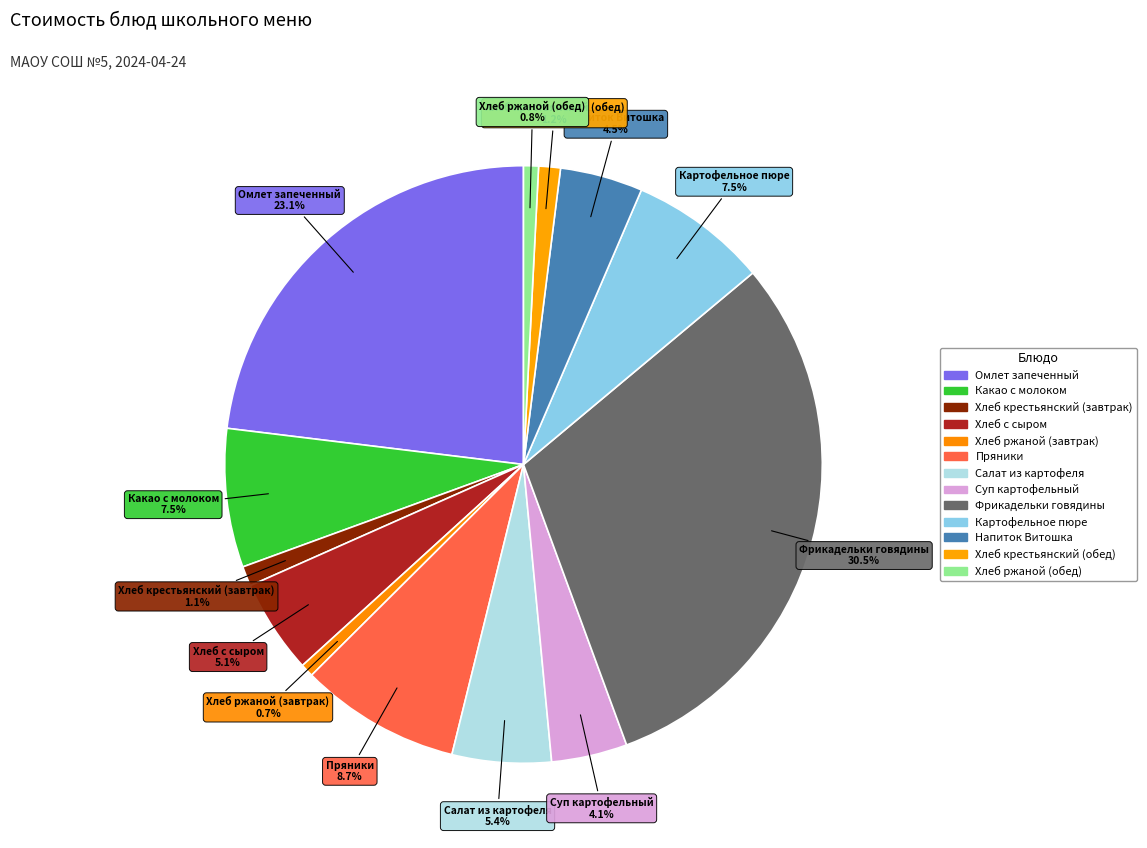

How many segments does this pie chart have?

13